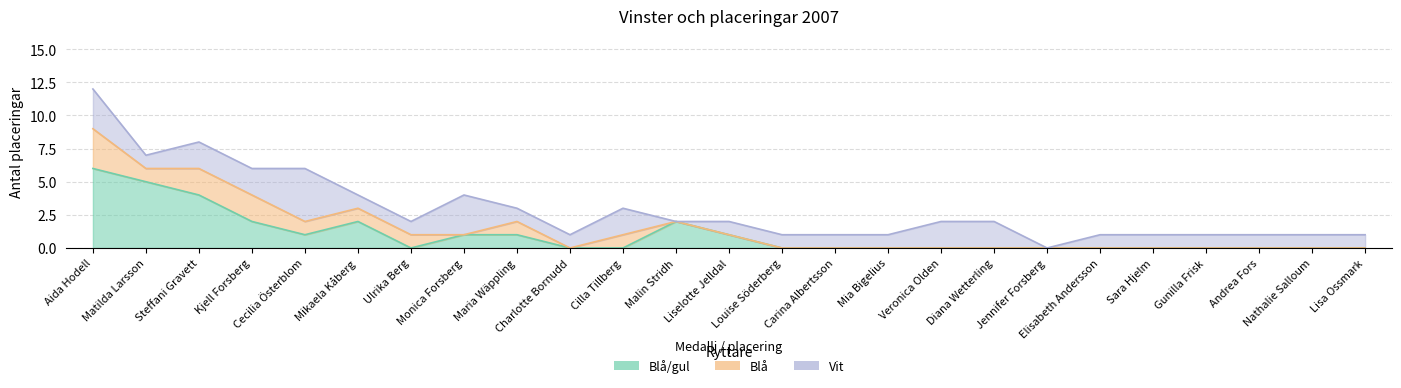

What value does the Vit series have at Kjell Forsberg?

2